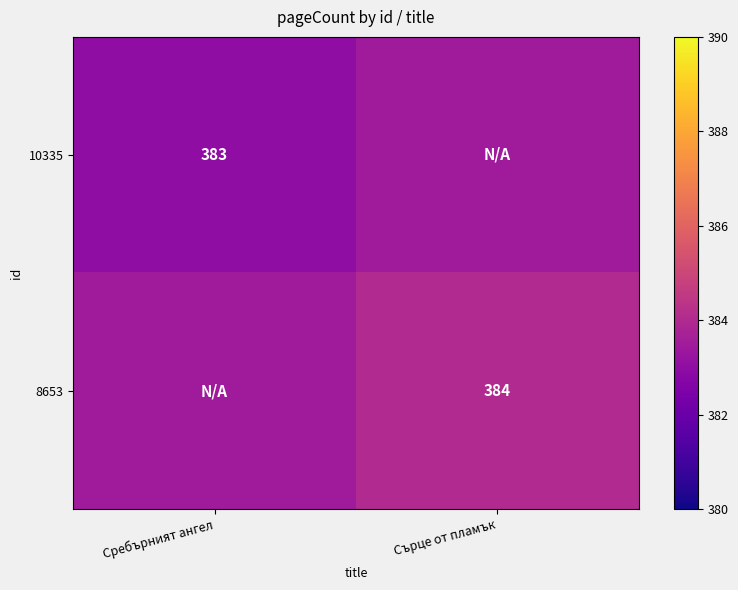

The value of 10335 at Сребърният ангел is 383.0. True or false?

True